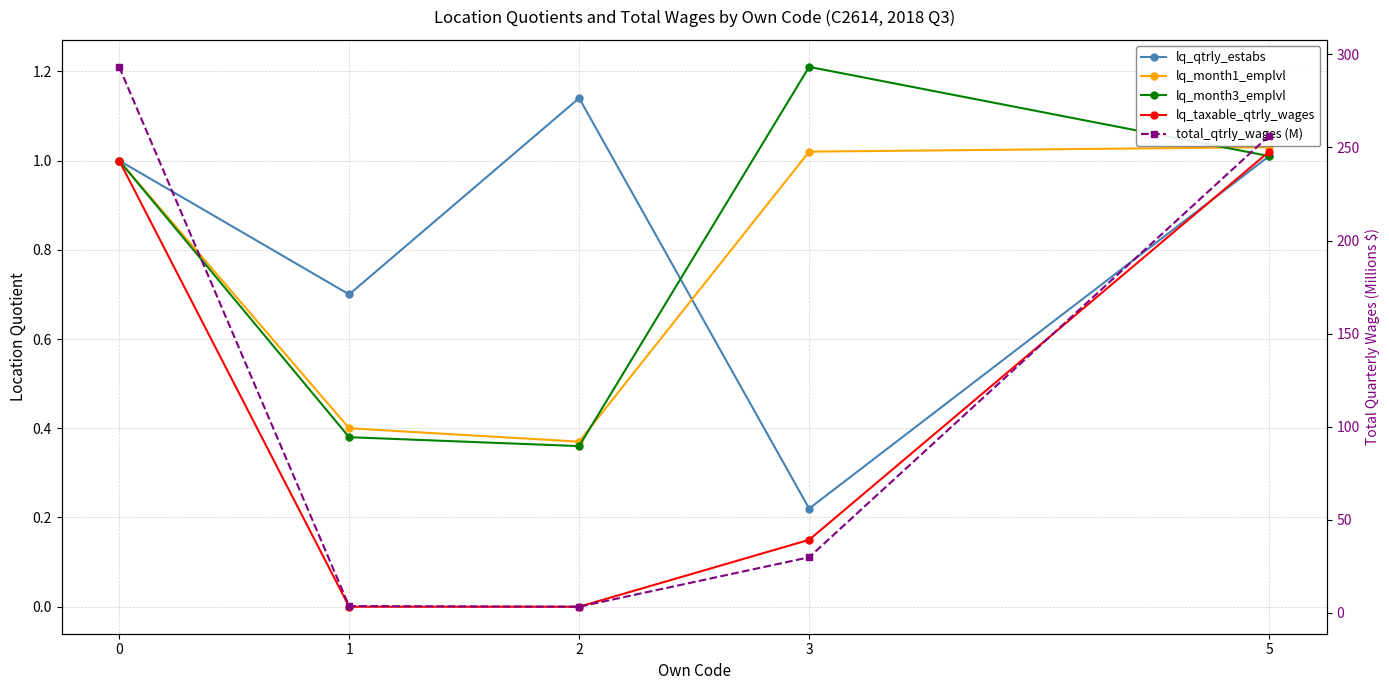

Which category has the highest value in the lq_month1_emplvl series?

5